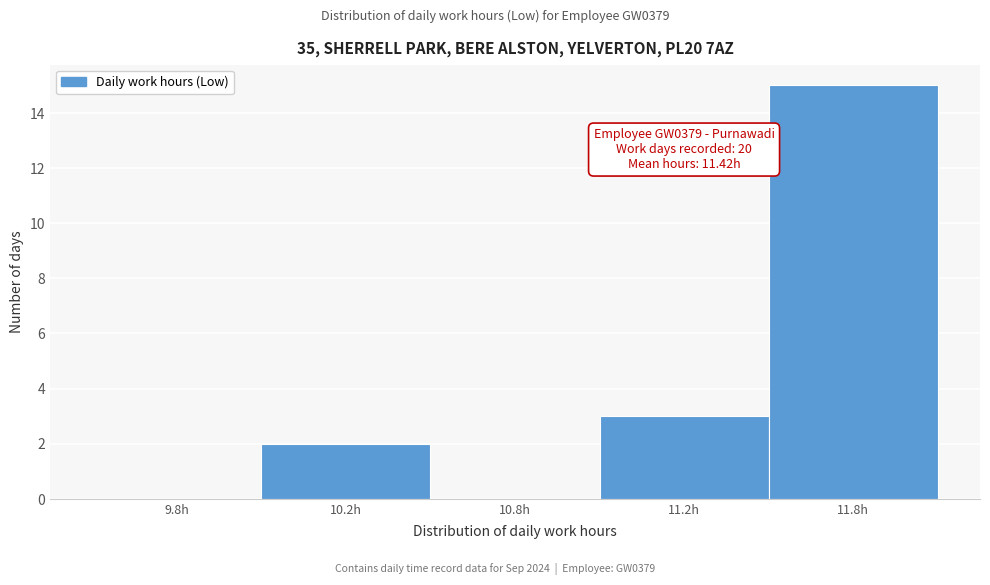

Reading left to right, what are all the values shown in this chart?

9.8h=0	10.2h=2	10.8h=0	11.2h=3	11.8h=15